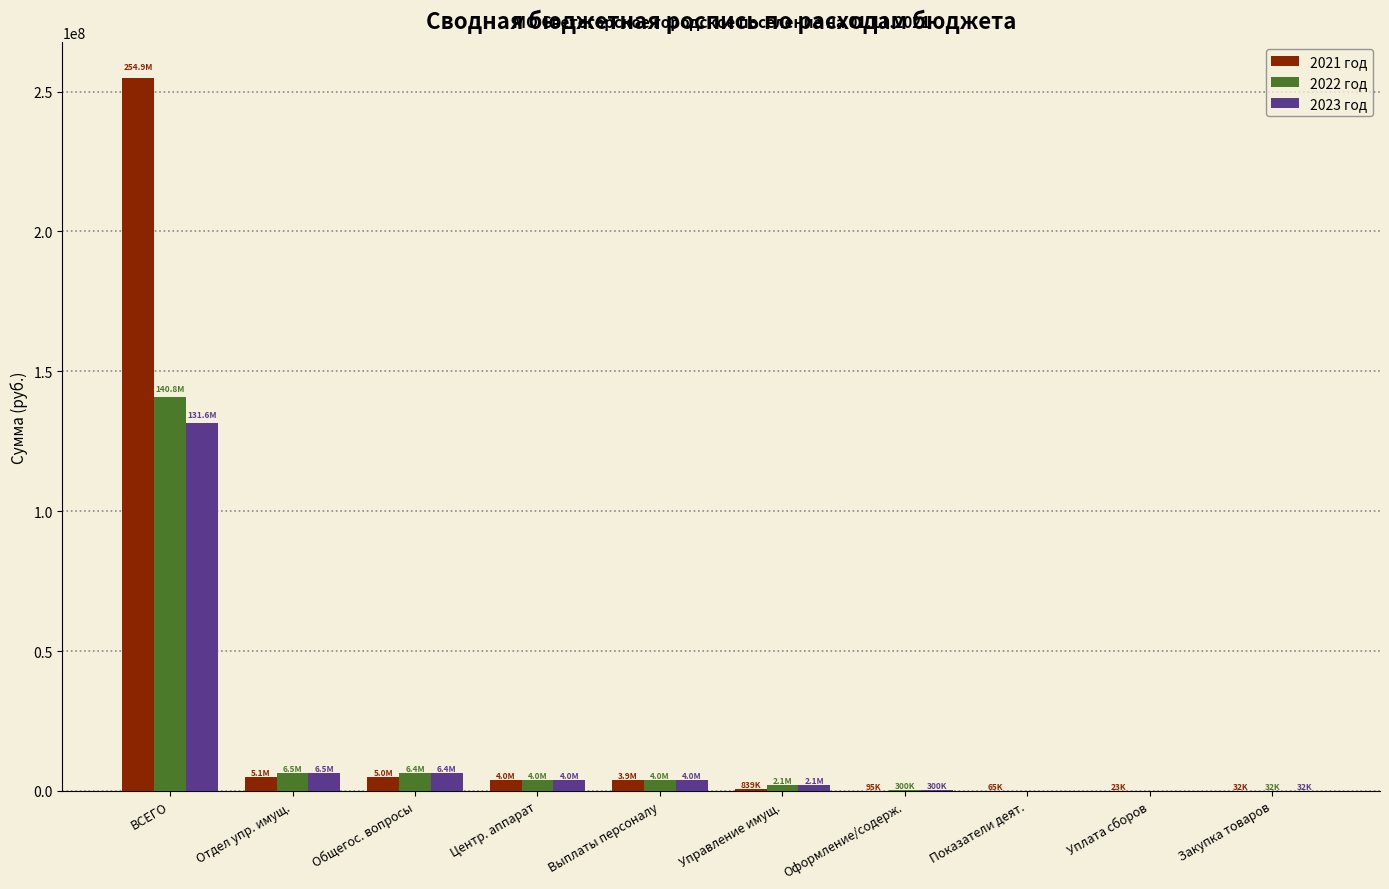

What is the sum of all 2023 год values?

154868323.0